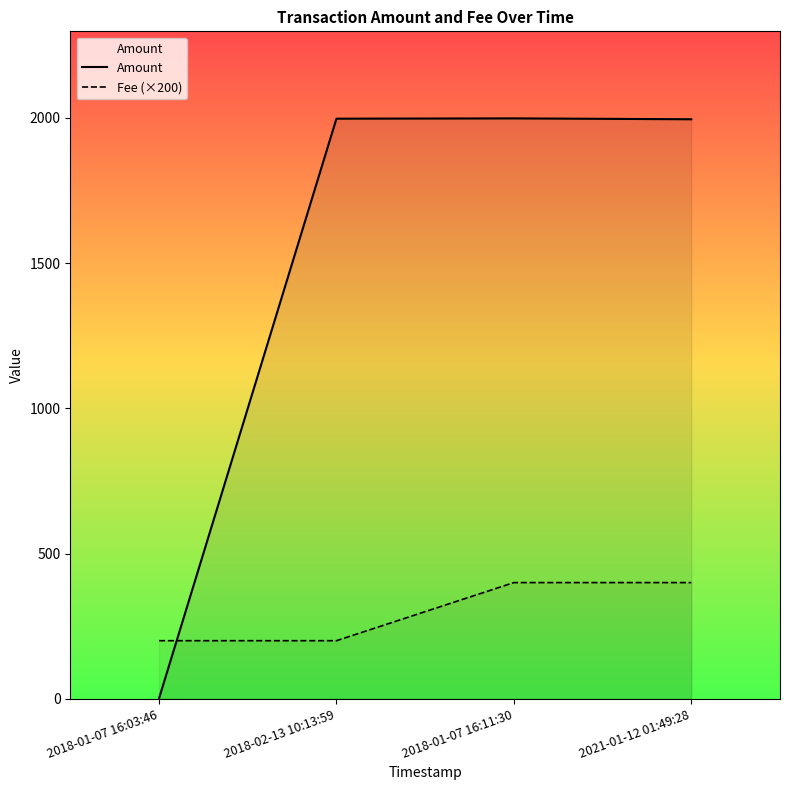

At which label is Amount closest to 999?

2021-01-12 01:49:28